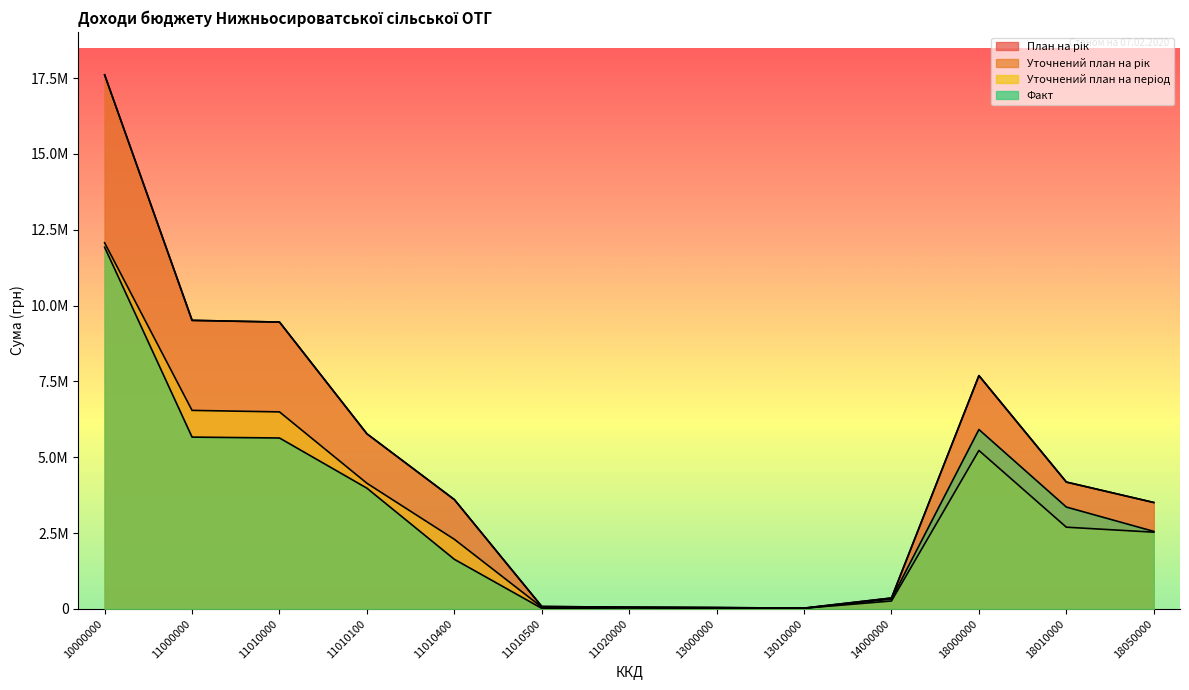

What is the sum of the Уточнений план на рік values at 10000000 and 18000000?

25298133.0